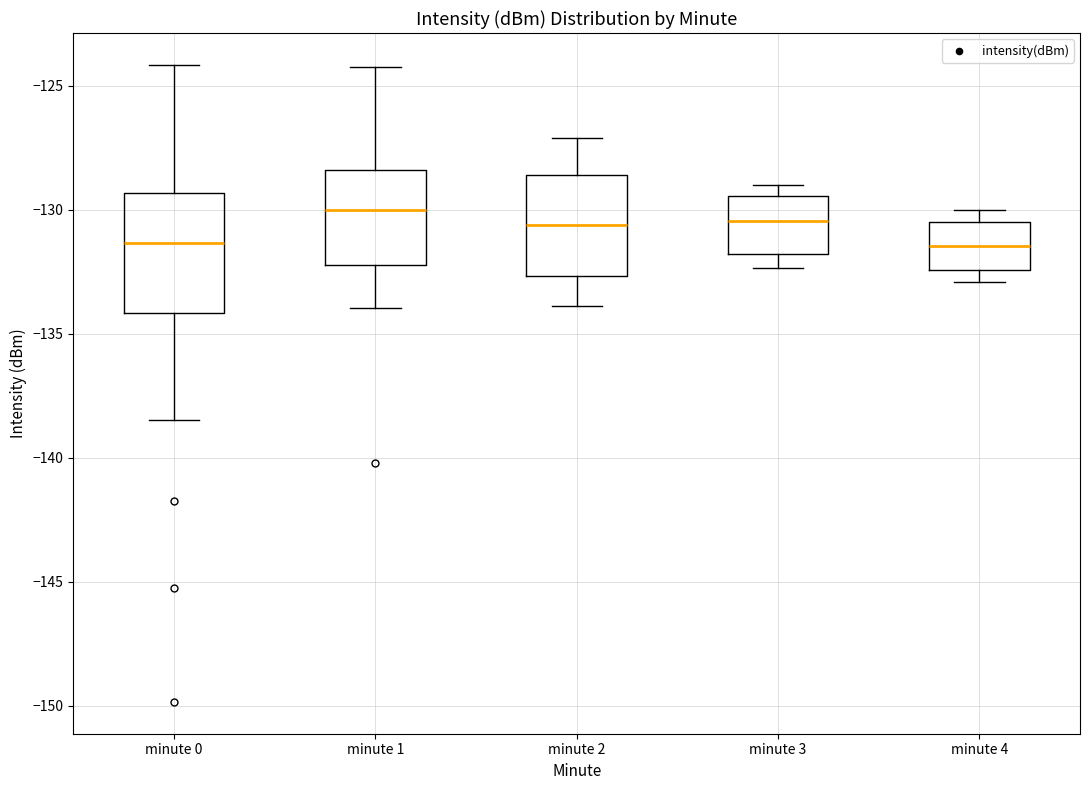

Comparing the boxes themselves (not the whiskers), which one is the tallest?

minute 0